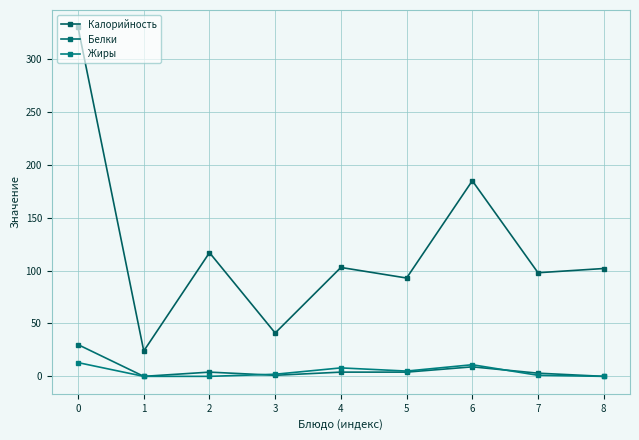

What is the value of the Жиры point at the 1st from the left?

13